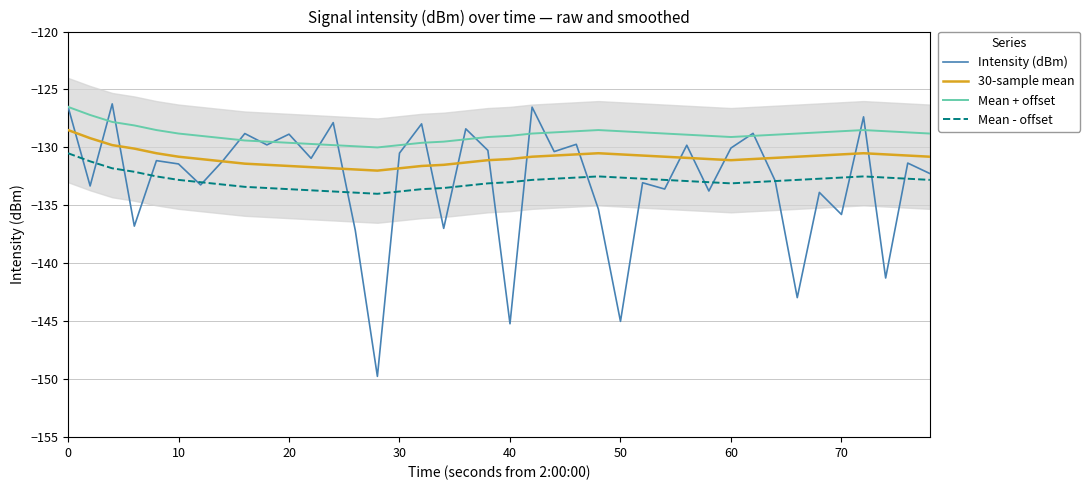

Is it true that Mean - offset equals -196.8 at 60?

False